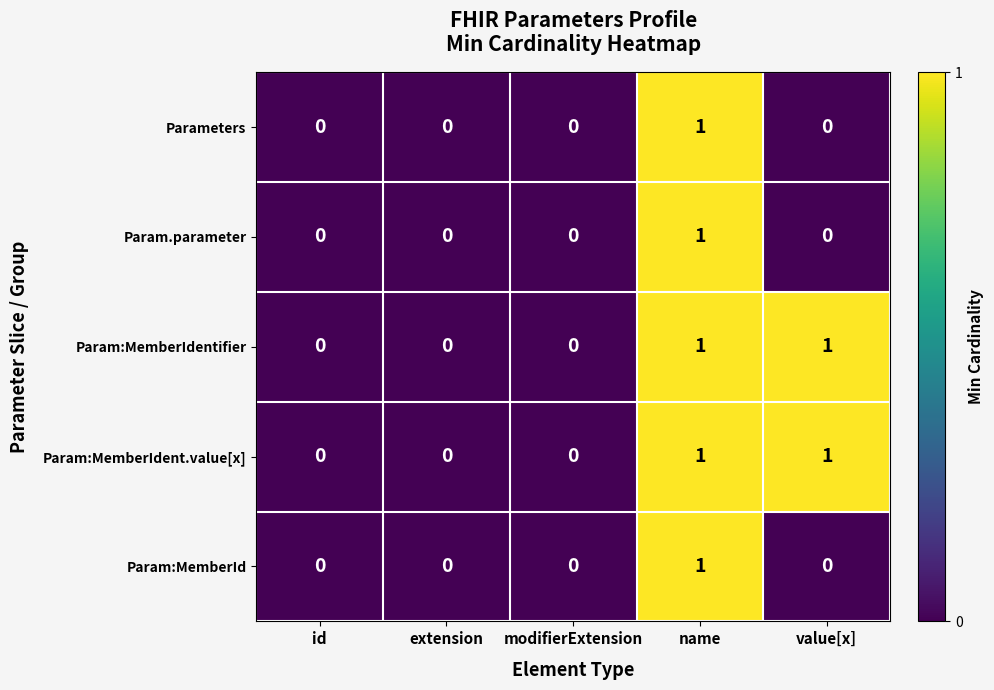

True or false: Param:MemberIdentifier has a value of -1 at modifierExtension.

False